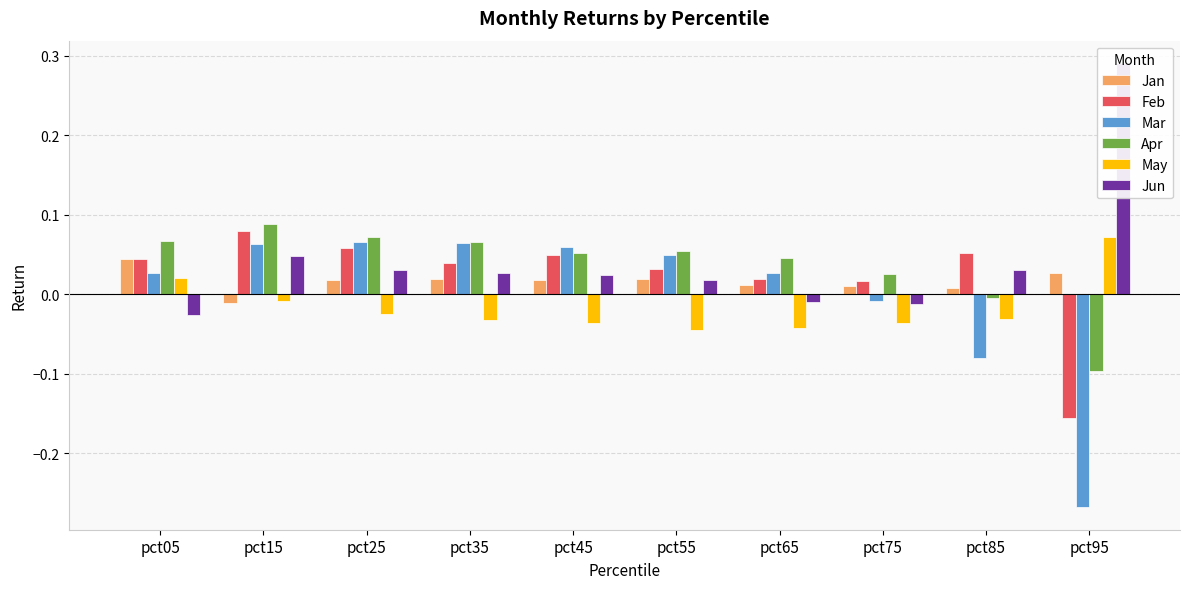

At which category is the sum across all series the highest?

pct15